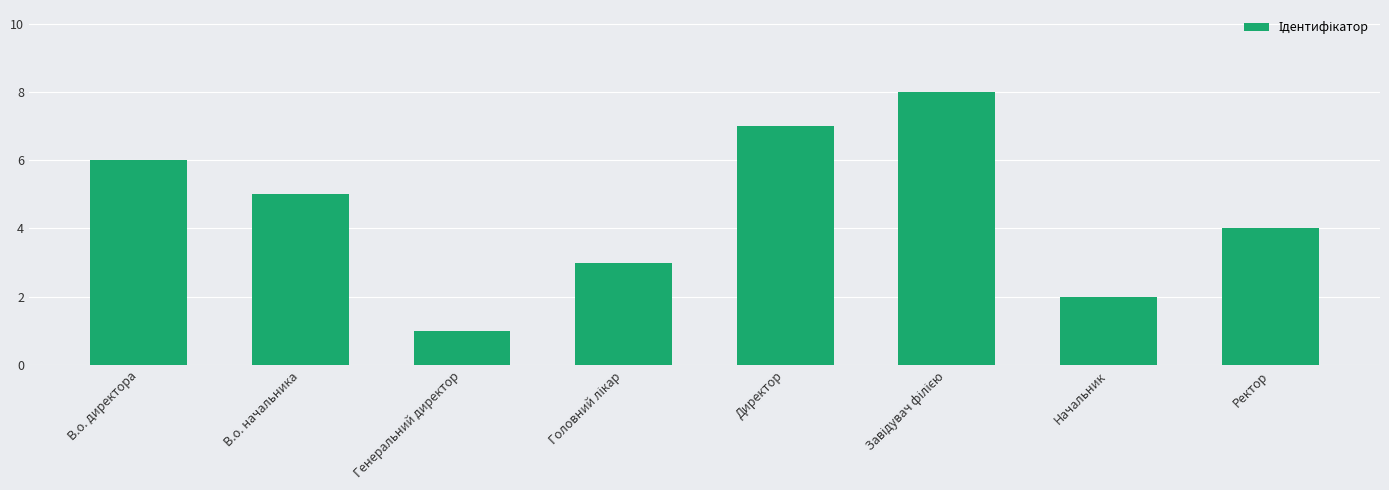

The value at Ректор is 4. True or false?

True